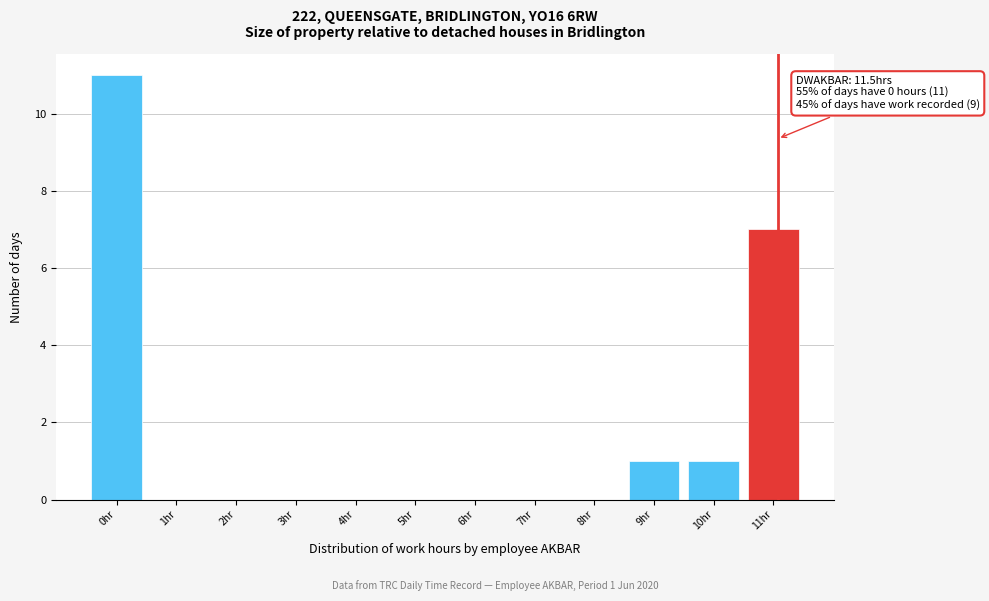

Reading left to right, extract all data points from this chart.

0hr=11	1hr=0	2hr=0	3hr=0	4hr=0	5hr=0	6hr=0	7hr=0	8hr=0	9hr=1	10hr=1	11hr=7